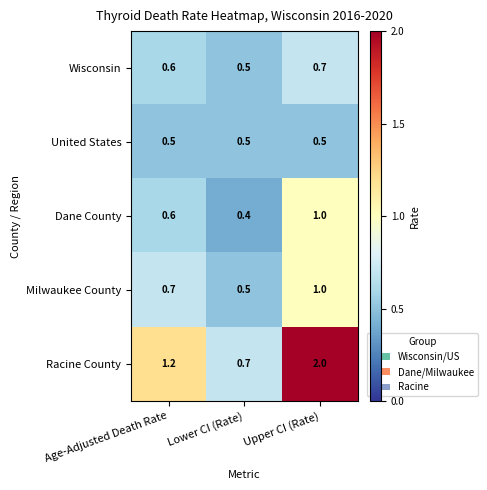

At how many categories does at least one series exceed 0?

3